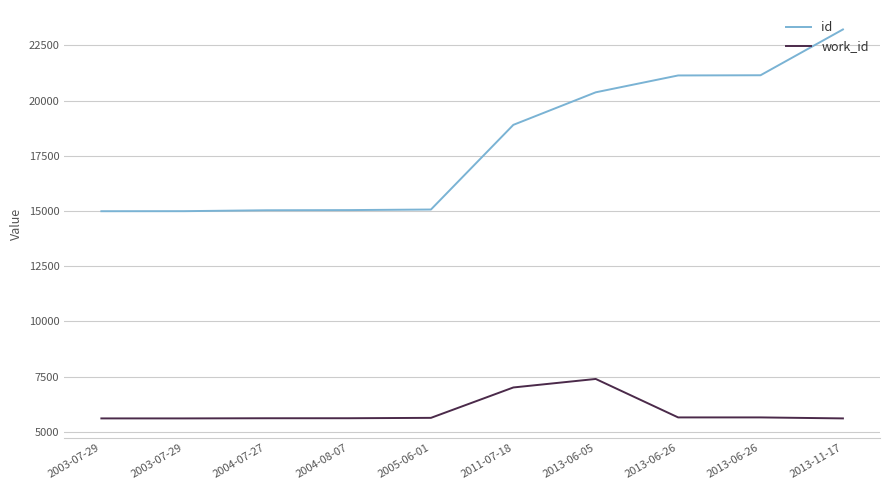

What is the minimum value for id?

14993